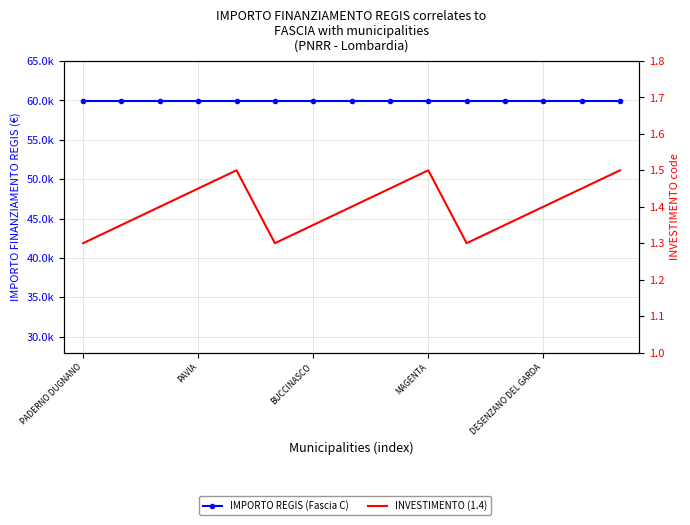

Which series has the largest total across all categories?

IMPORTO REGIS (Fascia C)